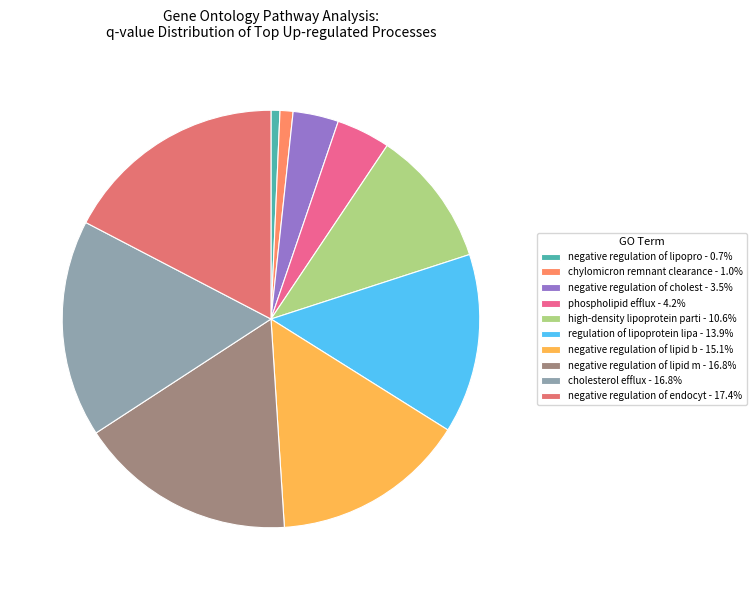

How many segments does this pie chart have?

10